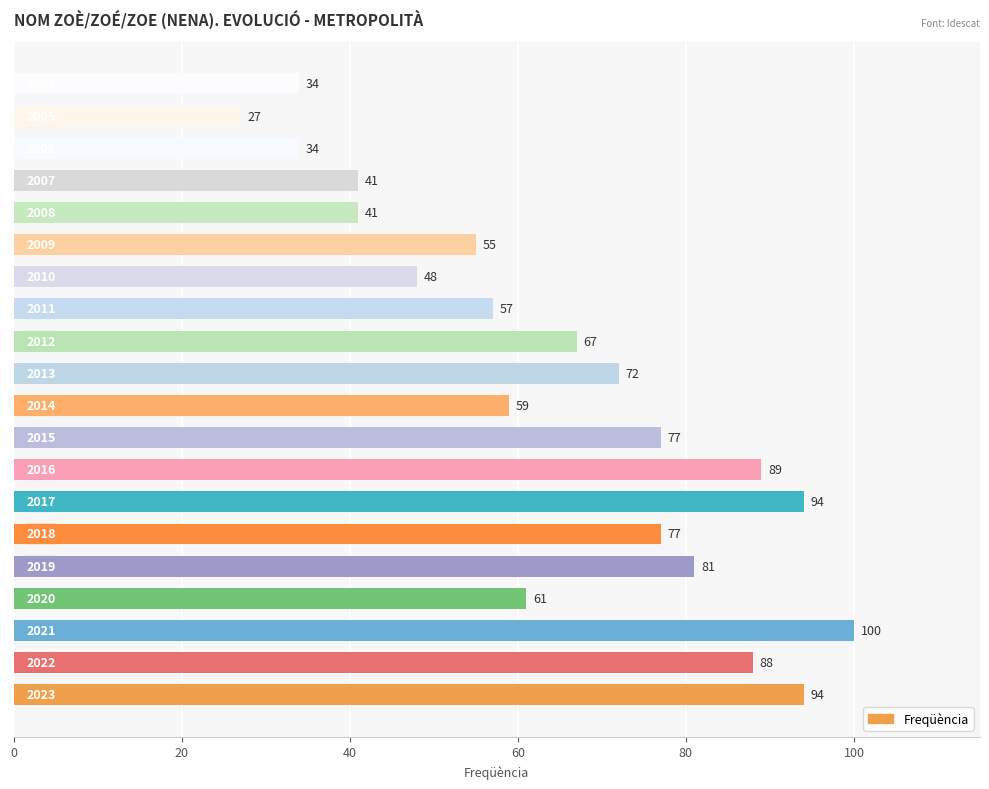

What is the smallest value displayed?

27